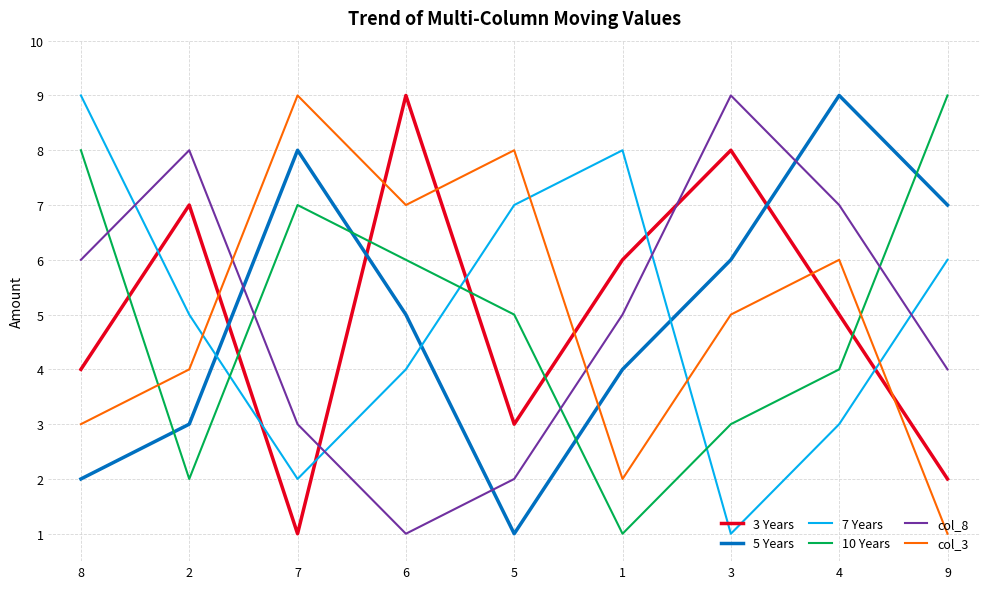

Where does the 10 Years series first go above 5?

8